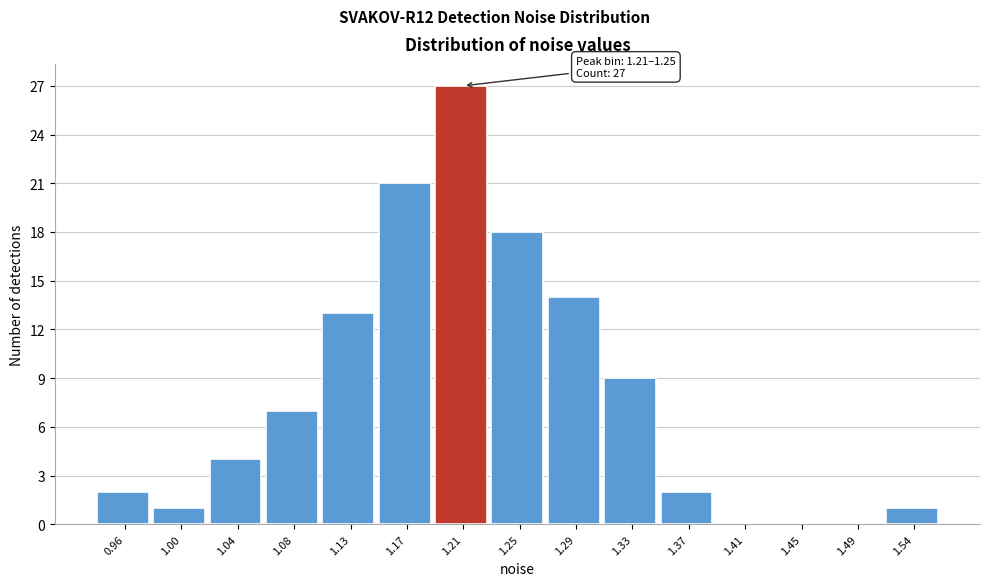

Reading left to right, list all the values displayed in this chart.

0.96=2	1.00=1	1.04=4	1.08=7	1.13=13	1.17=21	1.21=27	1.25=18	1.29=14	1.33=9	1.37=2	1.41=0	1.45=0	1.49=0	1.54=1